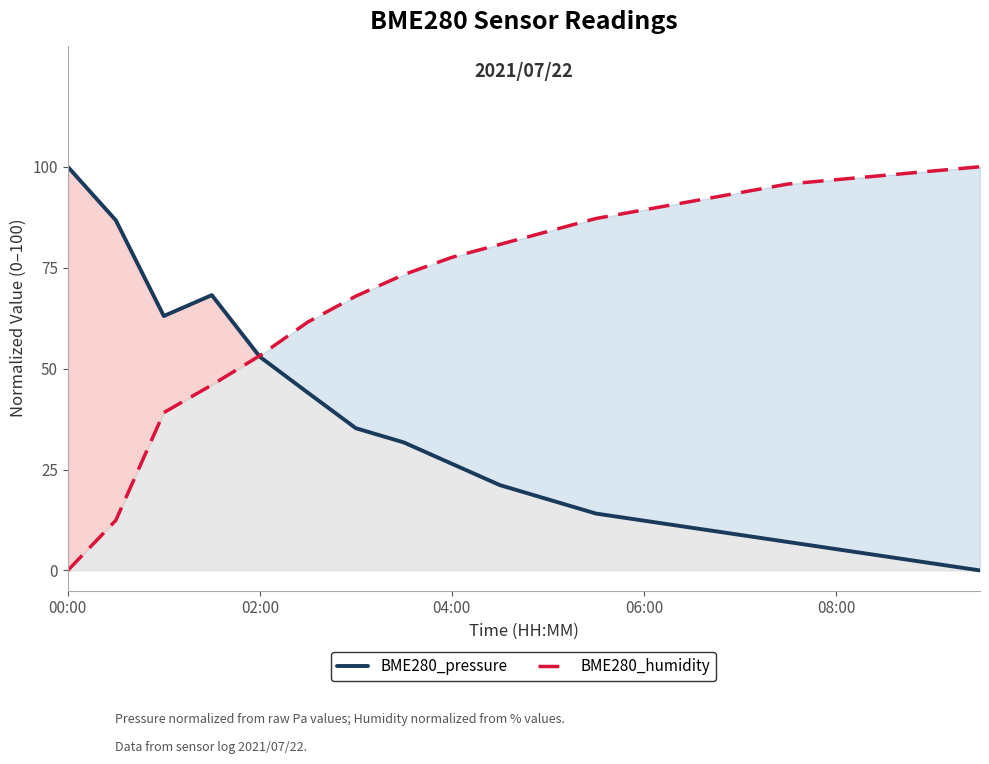

Rank the series by their maximum value, from lowest to highest.

BME280_pressure, BME280_humidity